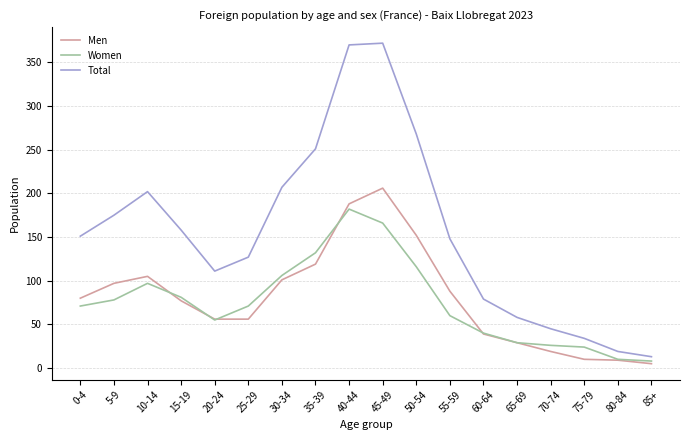

How many series are shown in this chart?

3